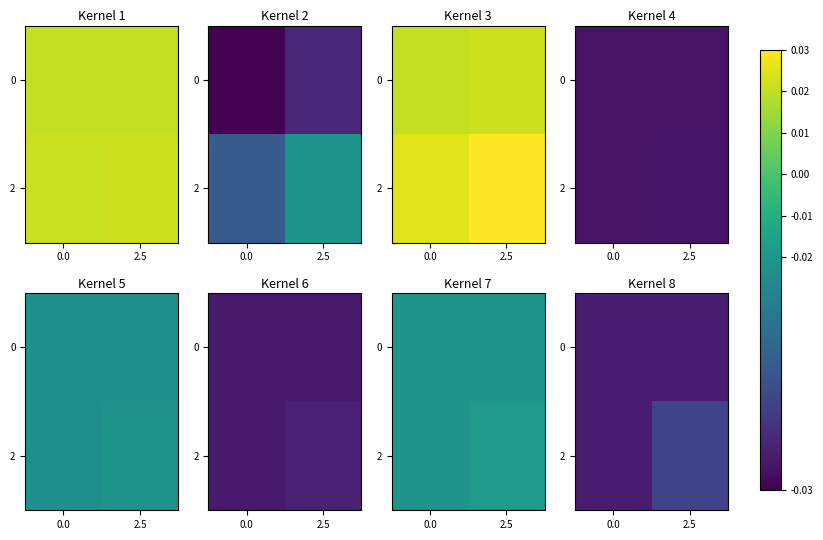

The value of 2 at 0.0 is 151. True or false?

False